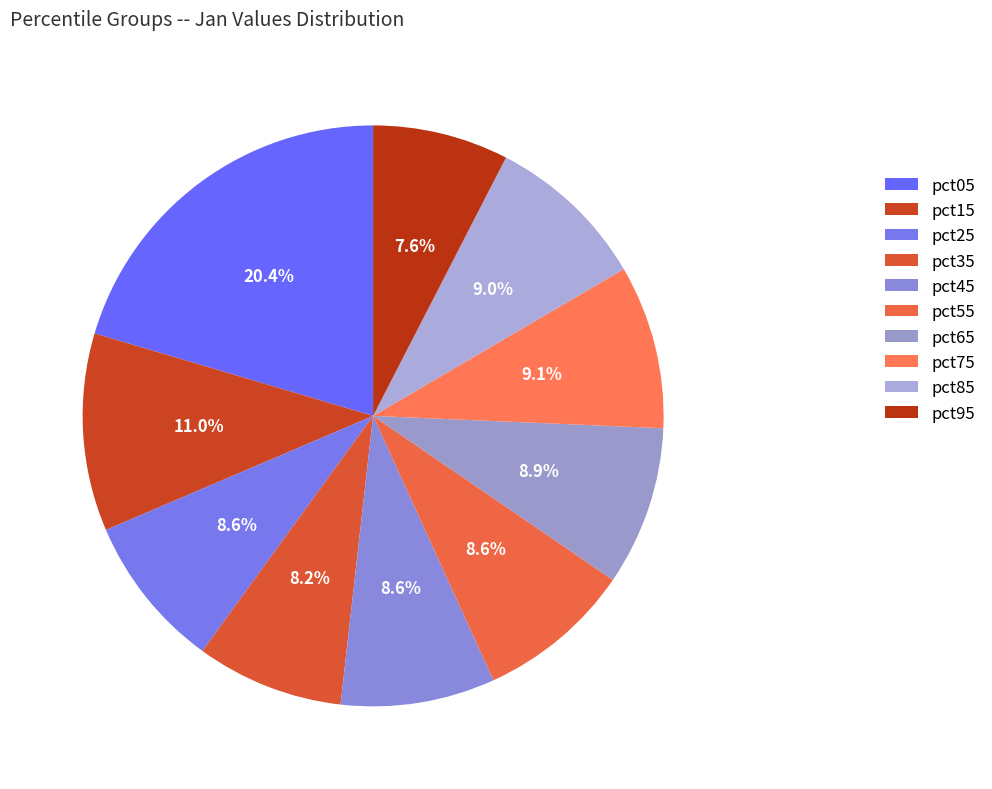

To the nearest percent, what is the combined percentage of pct45 and pct35?

17%